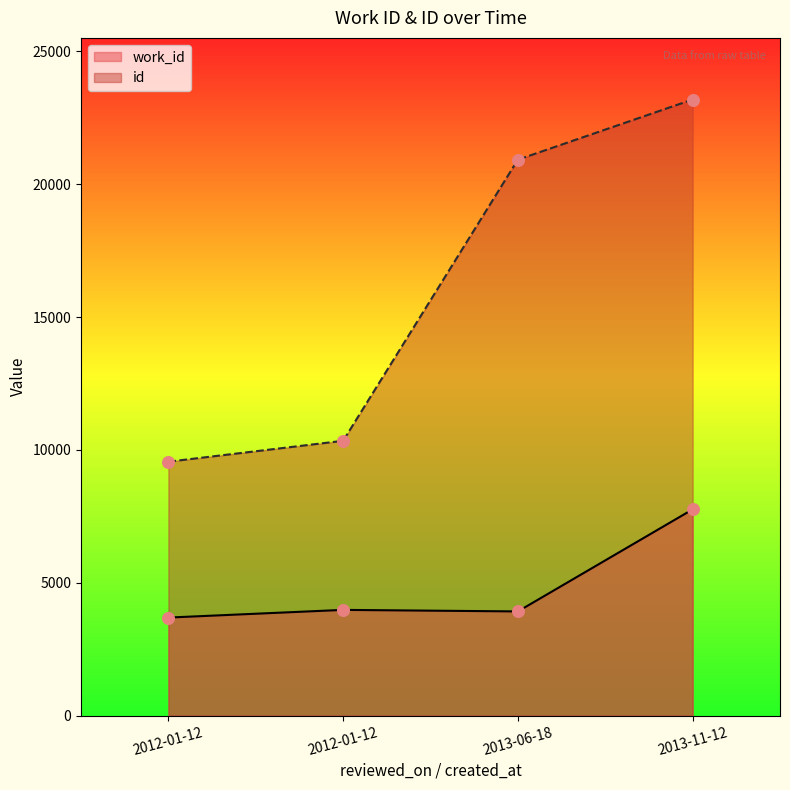

What is the total value across all series at 2013-06-18?

24844